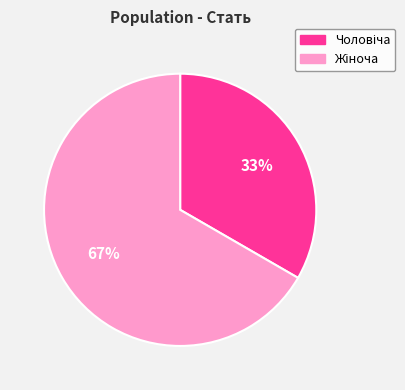

To the nearest percent, what is the average slice percentage?

50%